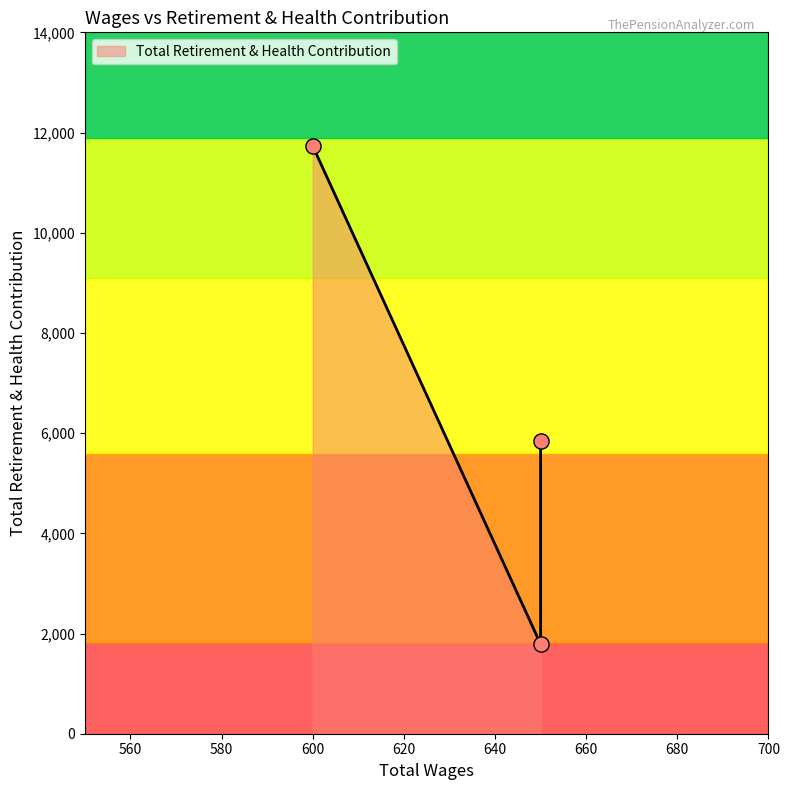

What is the change in value from 650.0 to 600.0?

+5890